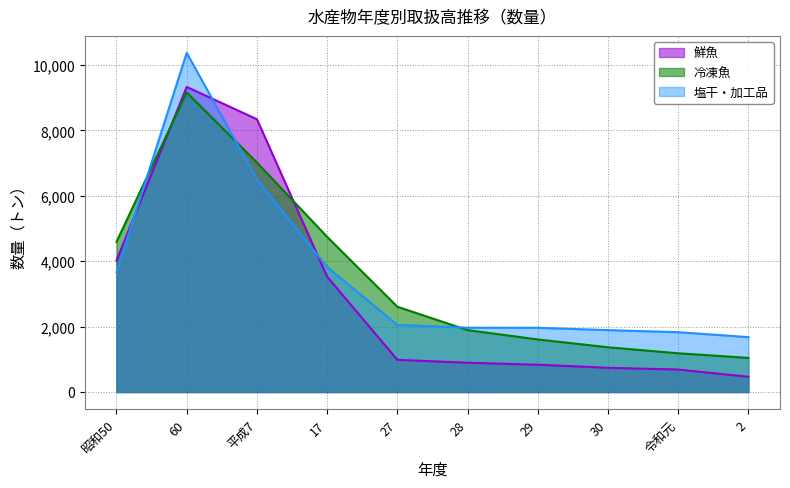

At which category does 塩干・加工品 reach its first local peak?

60